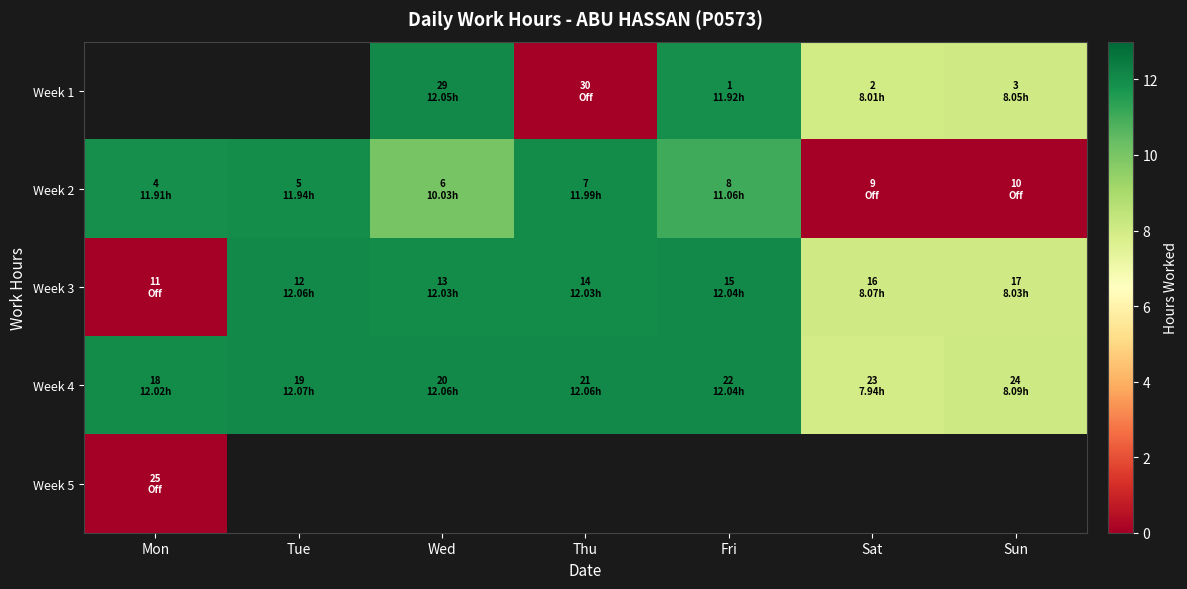

What is the spread (max minus min) of values at Sat?

8.1